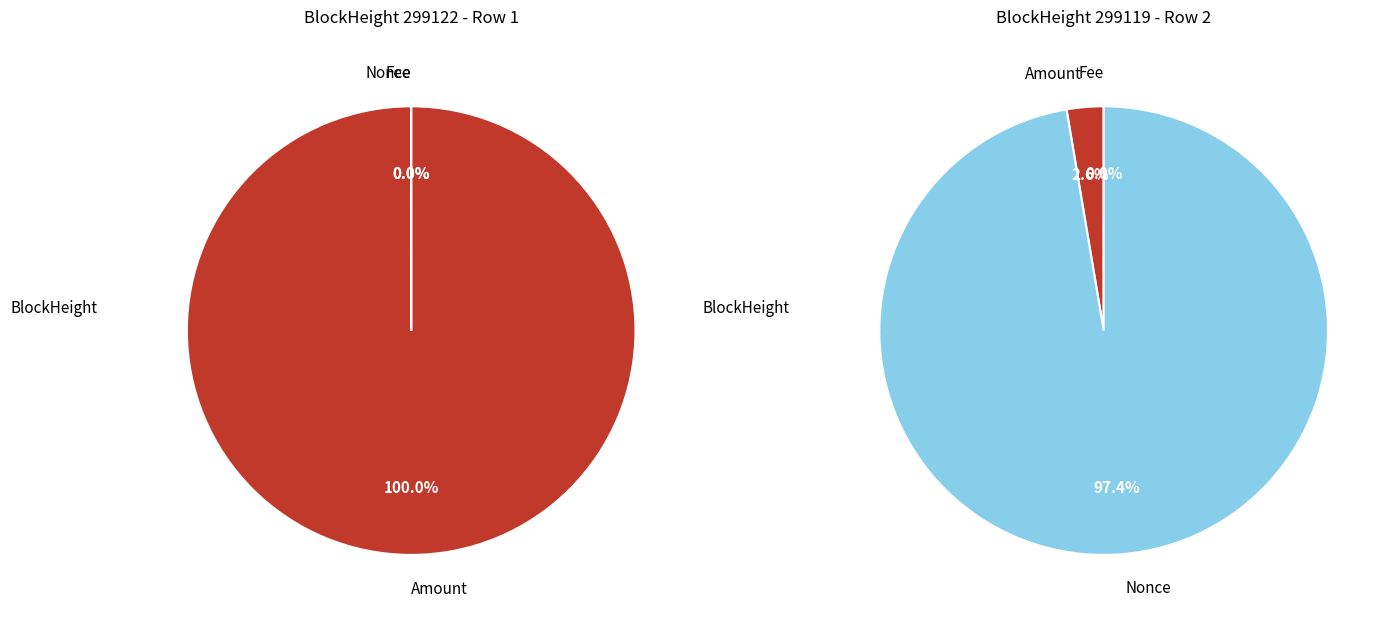

Combined, do 299119 and 299122 account for over 50%?

Yes